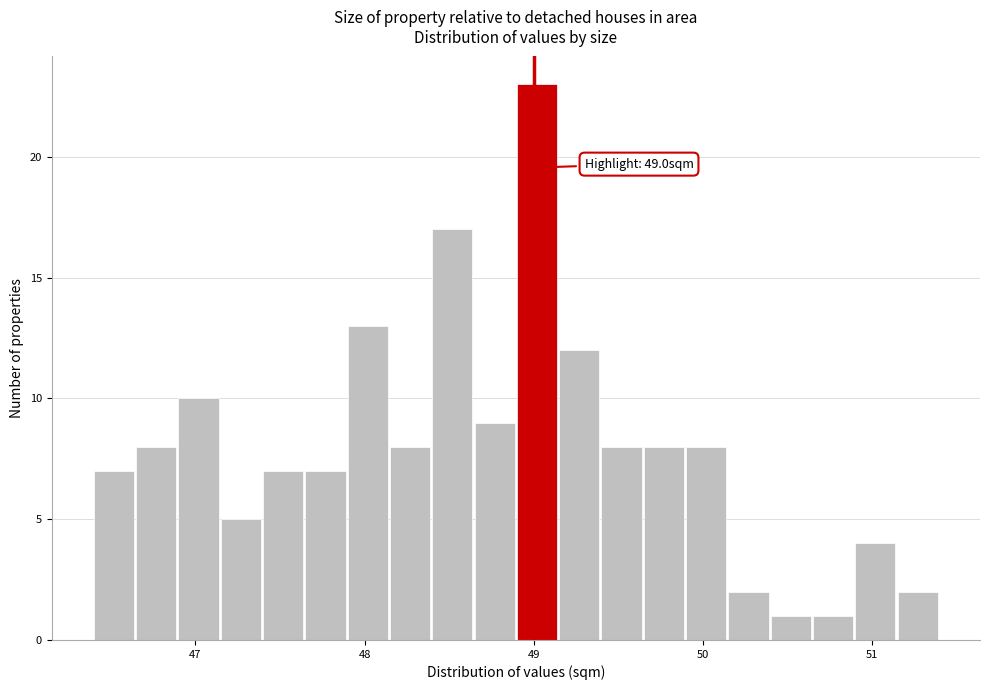

Read against the x-axis, roughly where is the centre of the tallest bar?

49.0